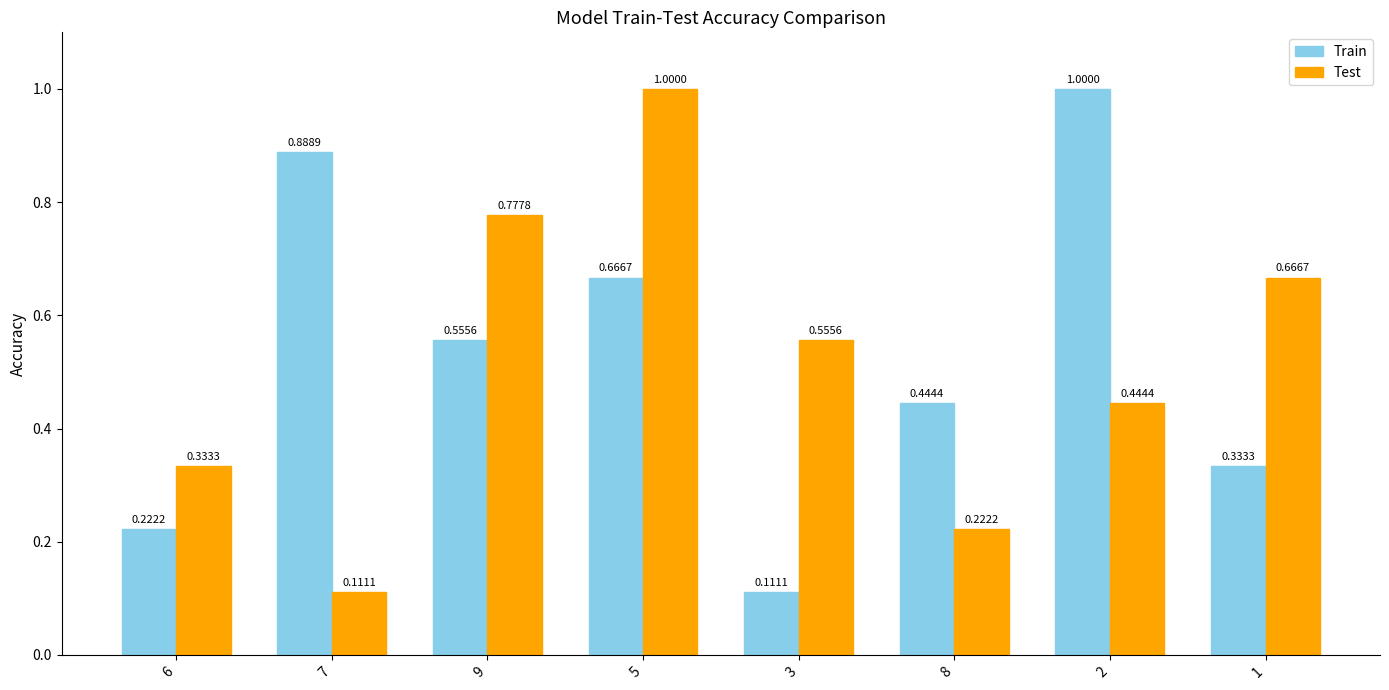

Rank the series by their average value, from highest to lowest.

Train, Test